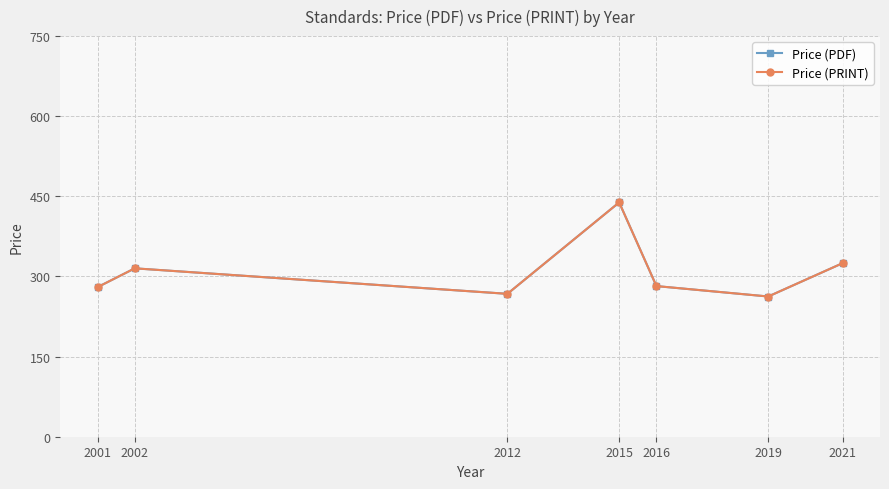

Which category has the highest value in the Price (PDF) series?

2015